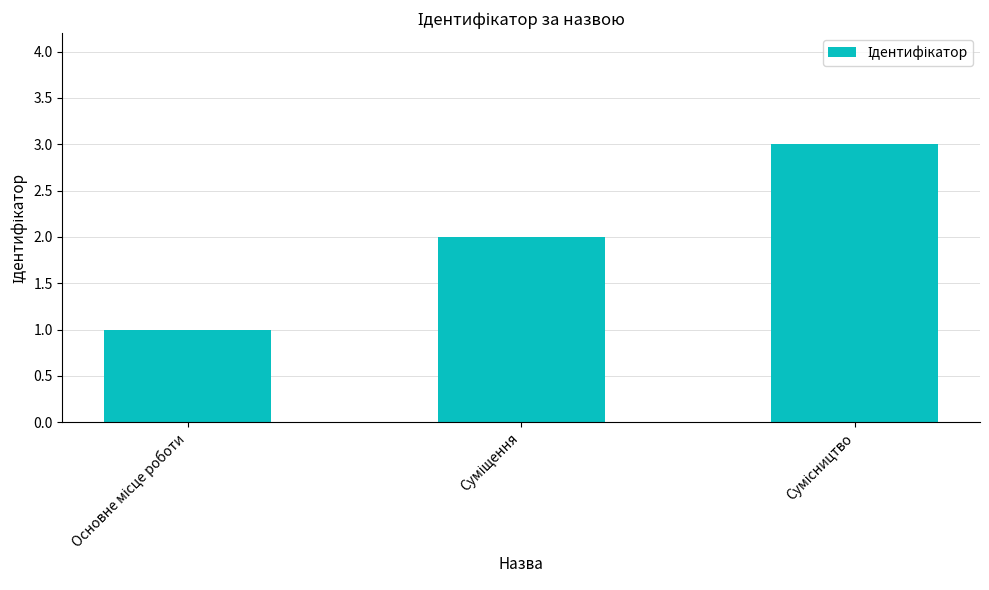

What is the maximum value shown in the chart?

3